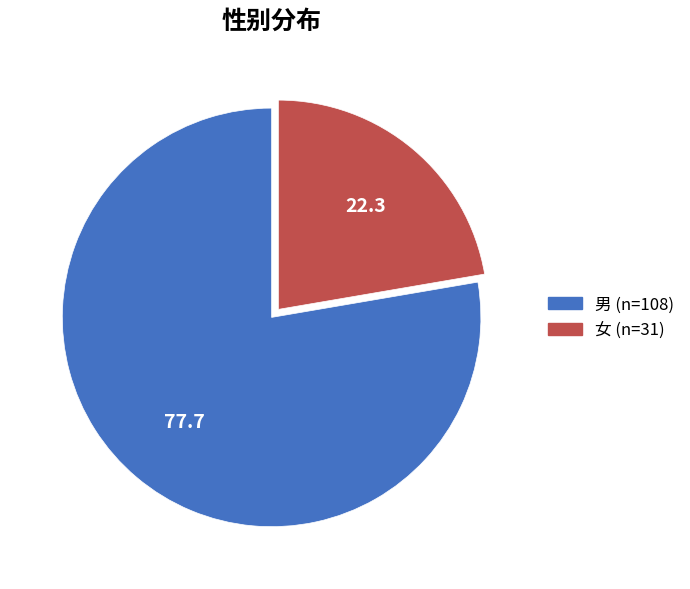

Is the sum of 女 and 男 greater than half?

Yes